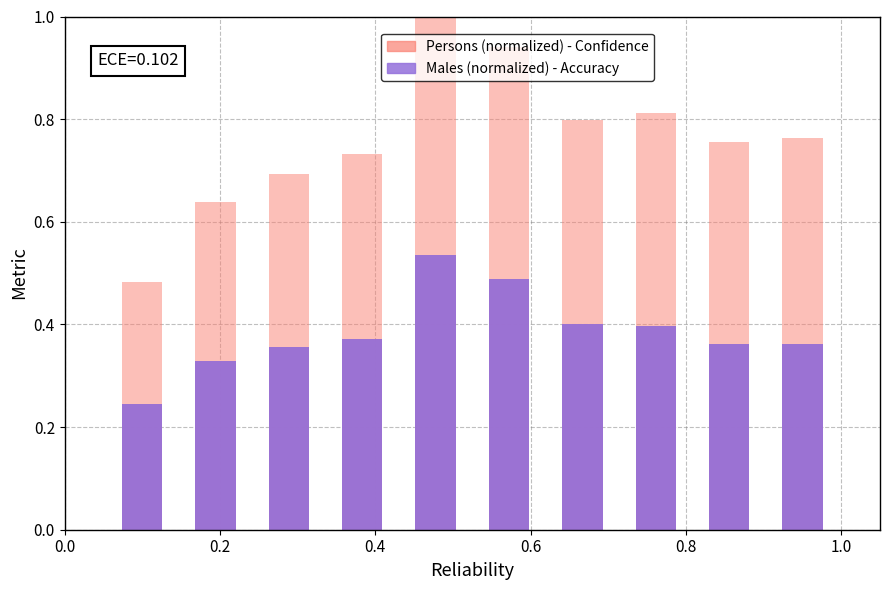

How many groups of bars are there?

10